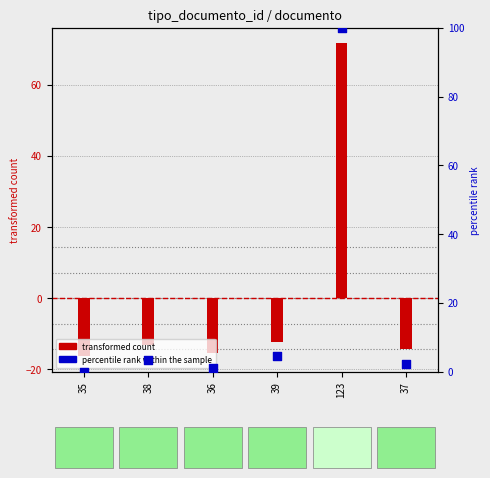

Which has a higher value, 35 or 38?

38